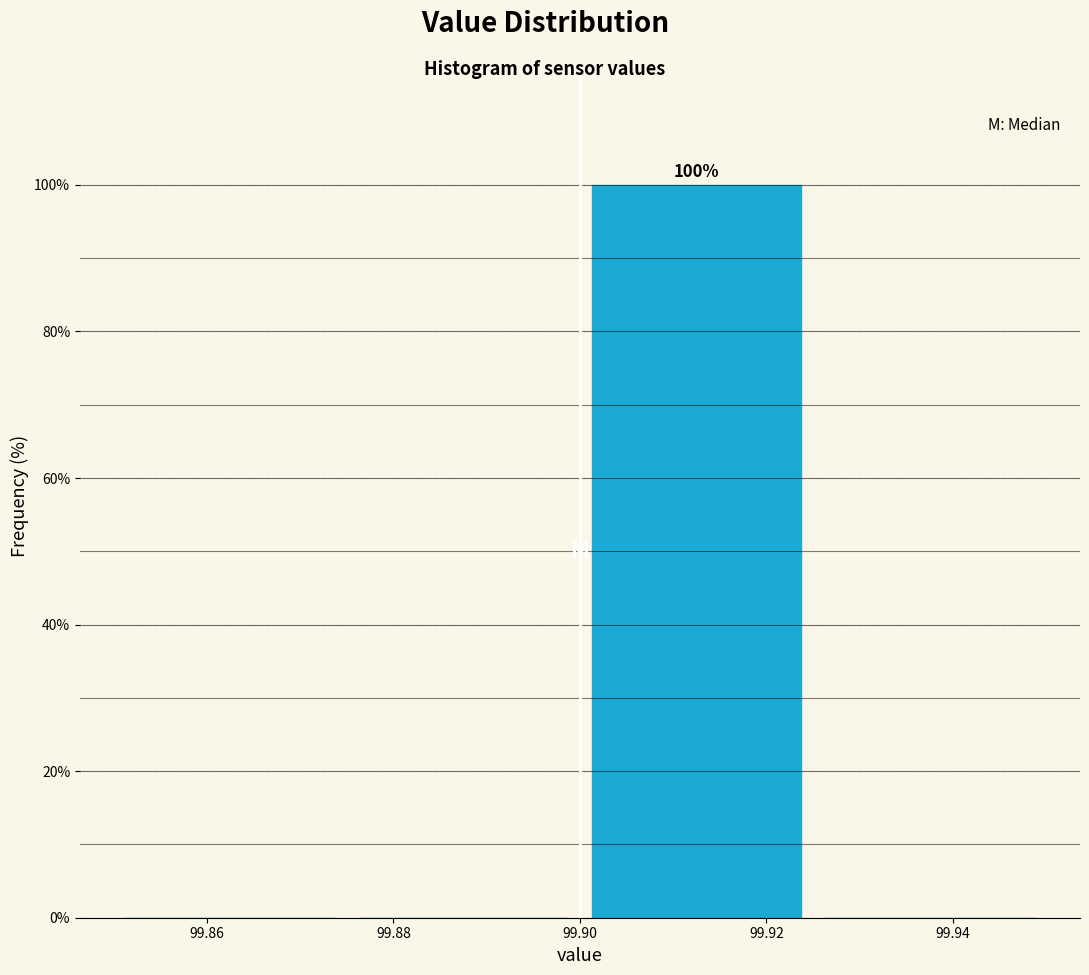

Which range on the x-axis has the tallest bar?

99.900 to 99.925